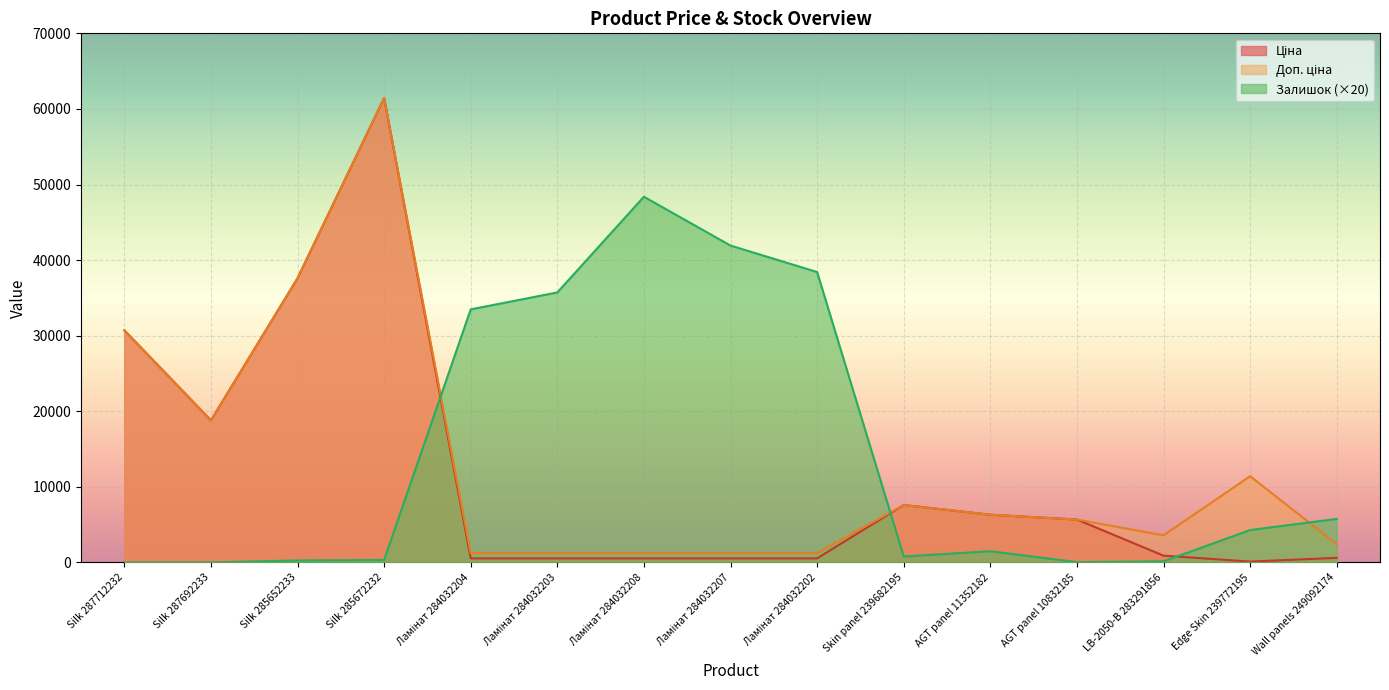

Is it true that Залишок equals 87.9 at LB-2050-В 283291856?

False